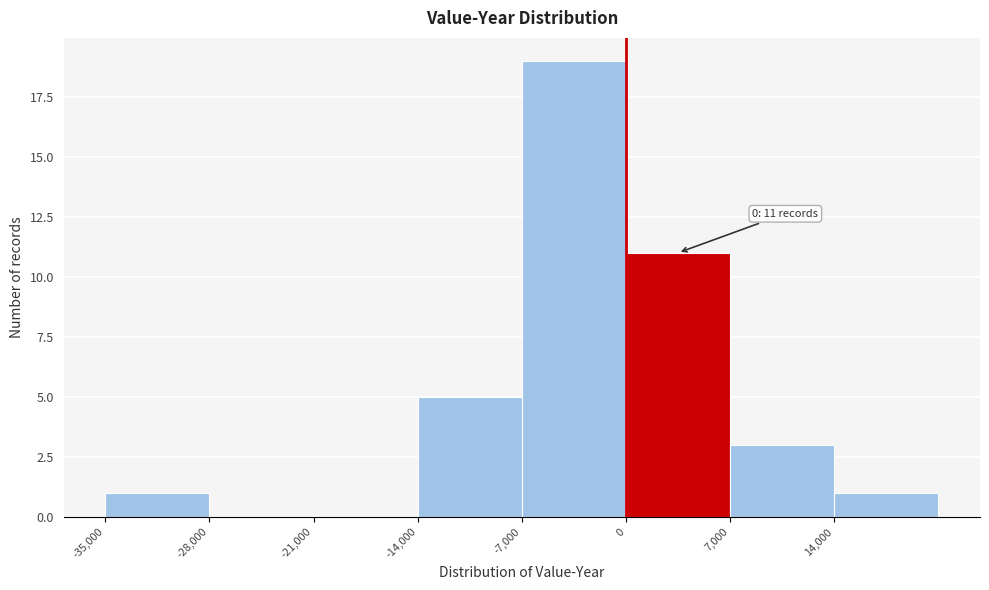

Over which range of the x-axis is the bar tallest?

-7000 to 0